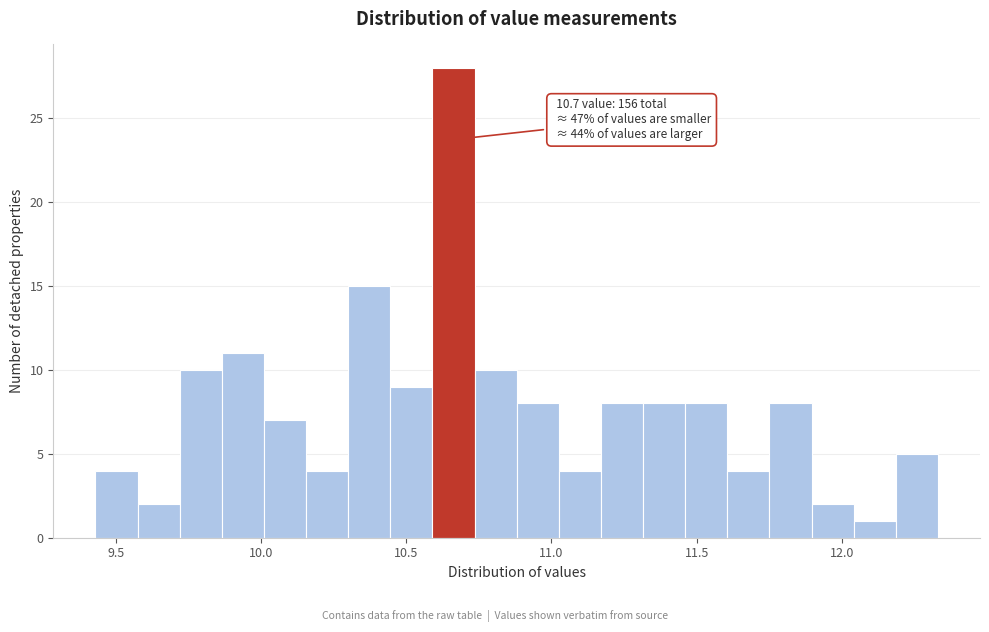

Around what value on the x-axis is the tallest bar? Give the approximate position of its centre, as read against the axis.

10.65